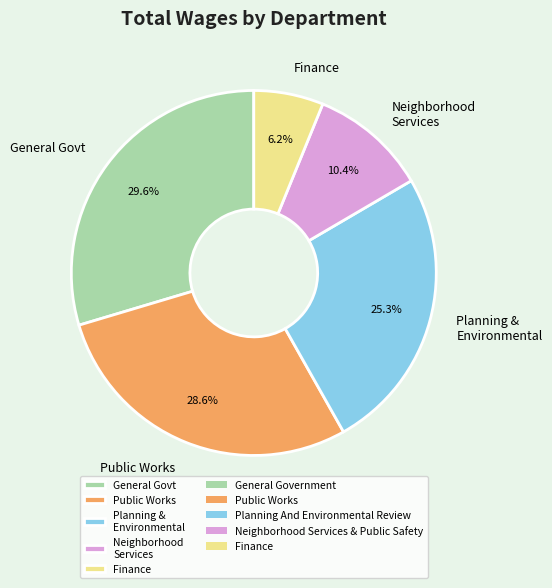

Which has a higher value, Public Works or Neighborhood Services?

Public Works